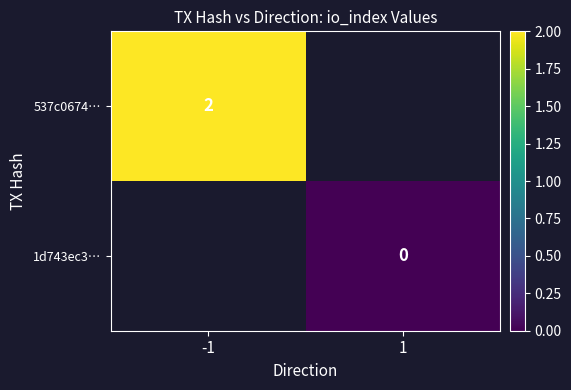

The 537c0674… series shows 2.7 at -1. True or false?

False